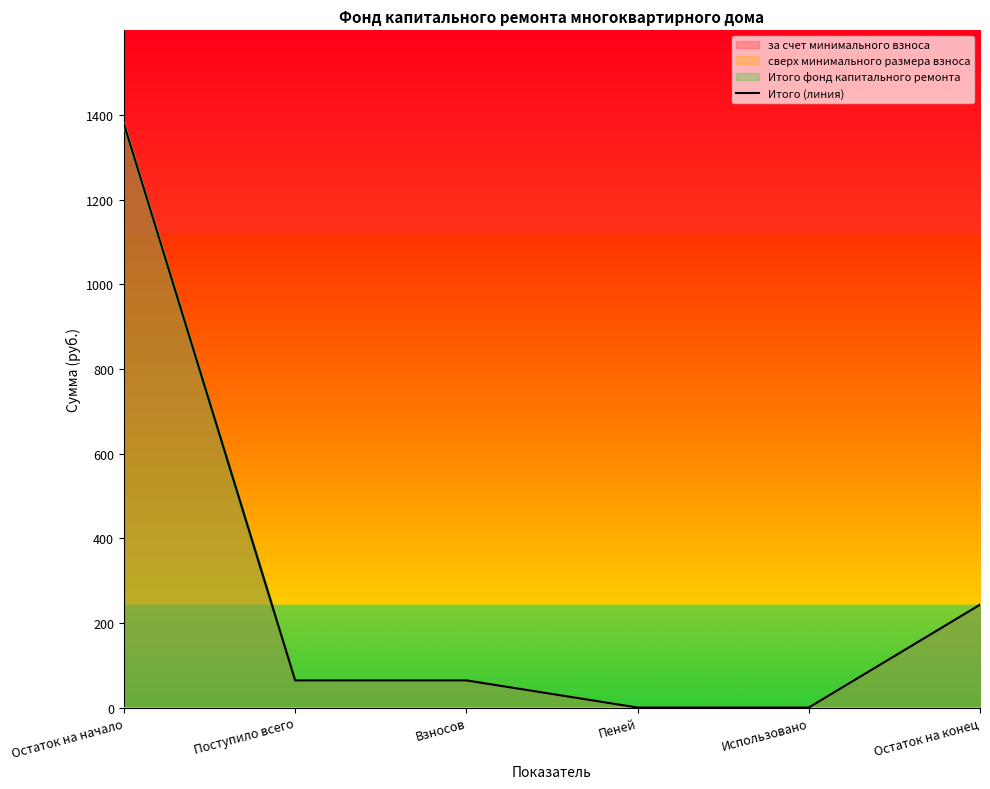

What is the average value?

291.7